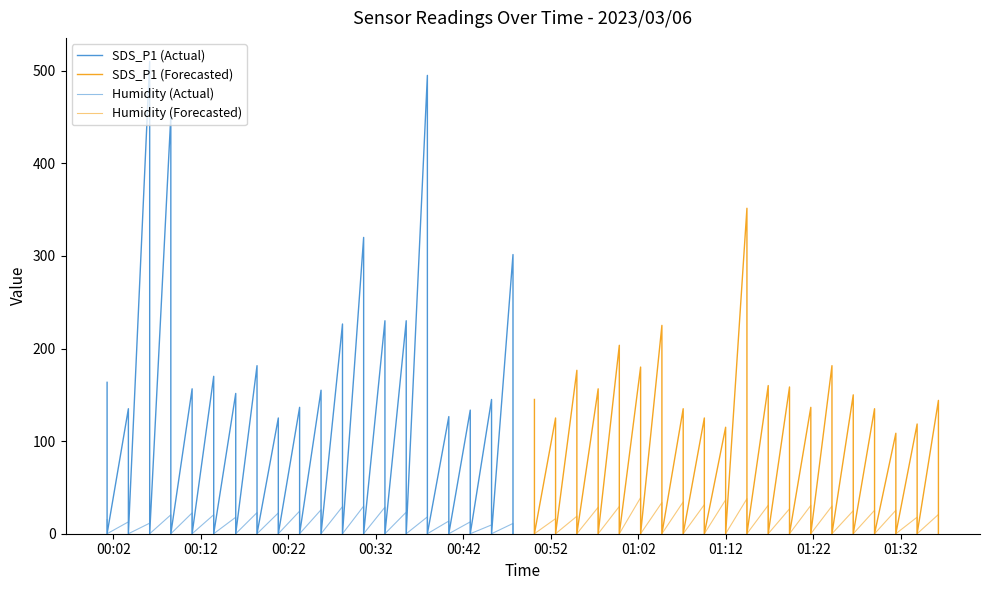

True or false: Humidity (Actual) and SDS_P1 (Forecasted) cross at least once.

False